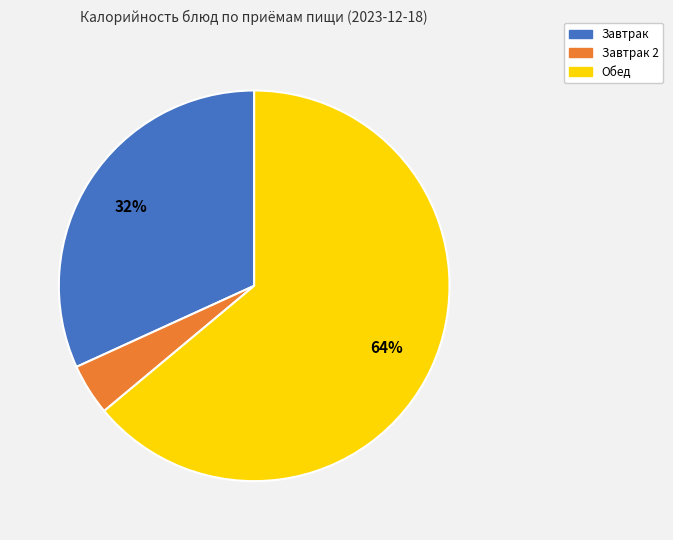

Which has a higher value, Завтрак or Завтрак 2?

Завтрак